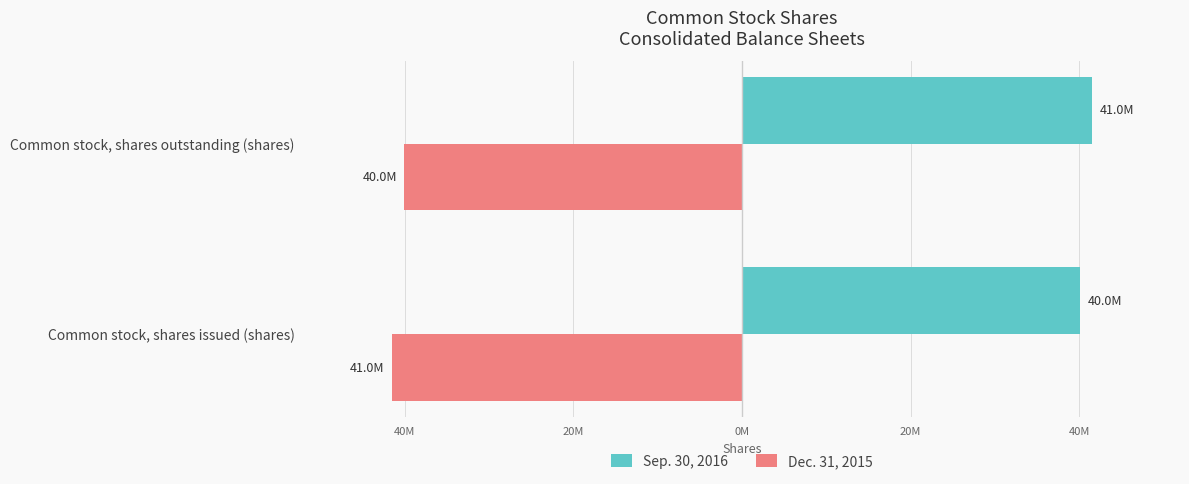

What is the value of the Dec. 31, 2015 bar at the 1st from the left?

-41572523